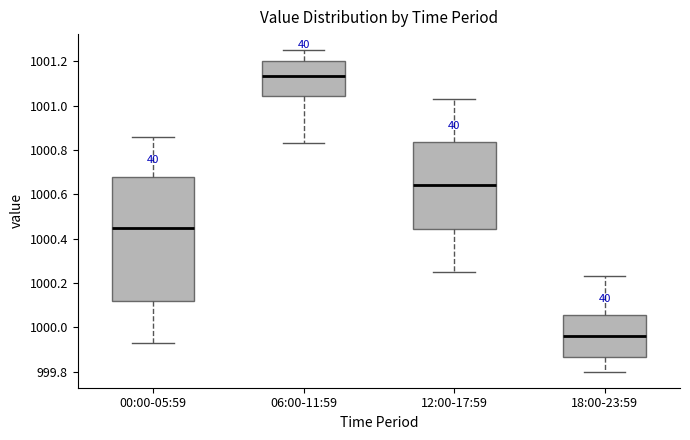

Reading left to right, transcribe this box plot: for each box, give where its median line is, the range the box spans, and where its two whiskers end, as read against the y-axis. The values are not printed on the chart, so give them approximately, as read against the axis.

00:00-05:59: median 1000.46, box 1000.12 to 1000.68, whiskers 999.94 to 1000.86
06:00-11:59: median 1001.14, box 1001.04 to 1001.20, whiskers 1000.84 to 1001.26
12:00-17:59: median 1000.64, box 1000.44 to 1000.84, whiskers 1000.26 to 1001.04
18:00-23:59: median 999.96, box 999.86 to 1000.06, whiskers 999.80 to 1000.24